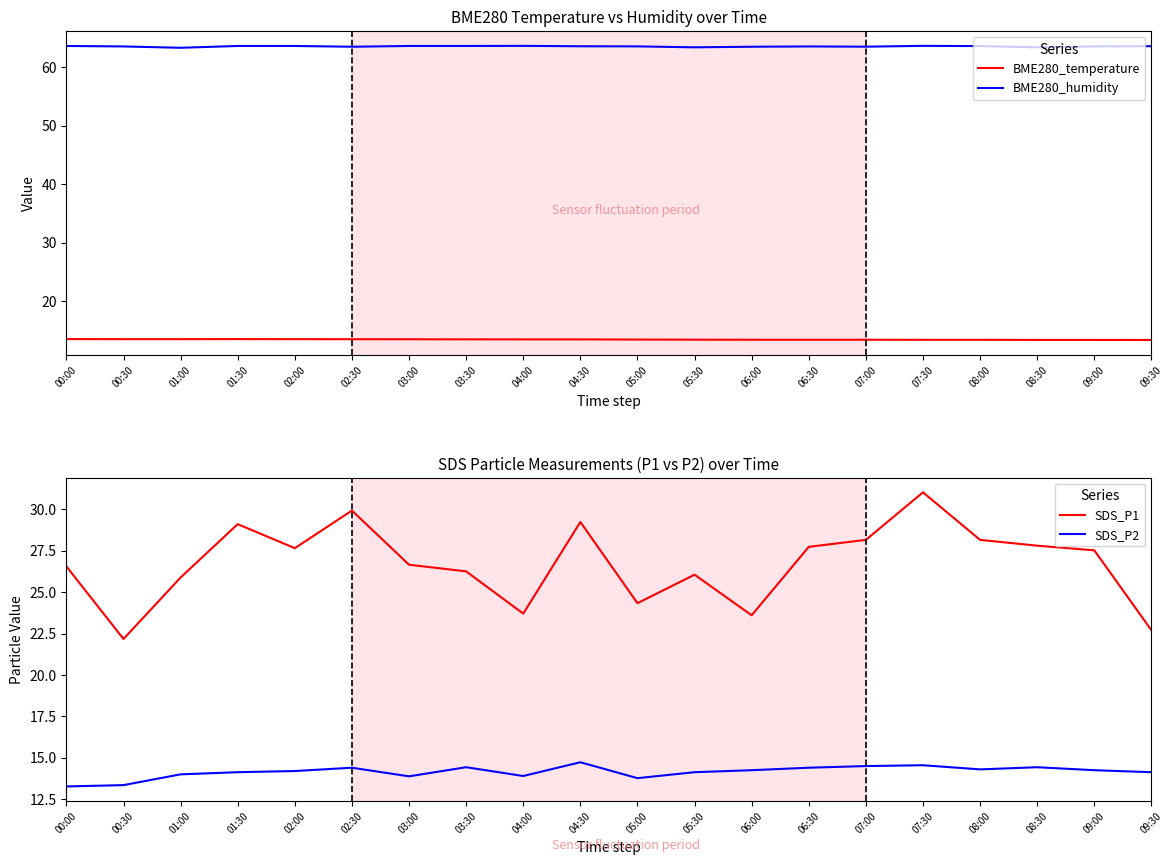

What is the label of the 2nd point from the right?

09:00